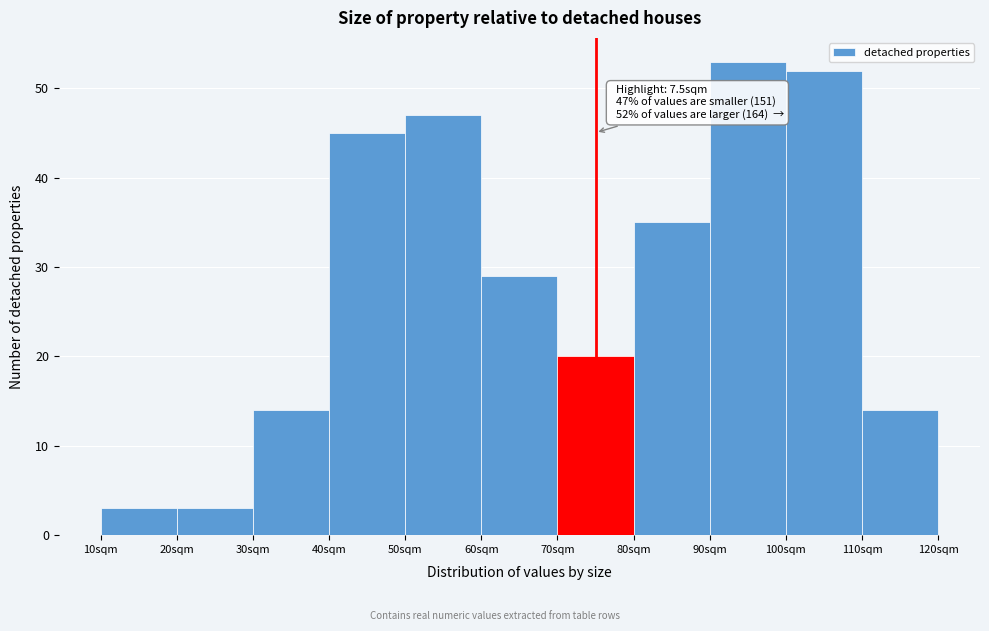

Reading left to right, list all the values displayed in this chart.

10sqm=3	20sqm=3	30sqm=14	40sqm=45	50sqm=47	60sqm=29	70sqm=20	80sqm=35	90sqm=53	100sqm=52	110sqm=14